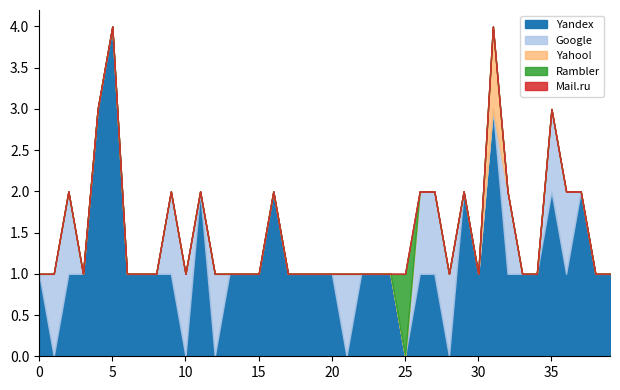

What is the total value across all series at 2017-08-08?

1